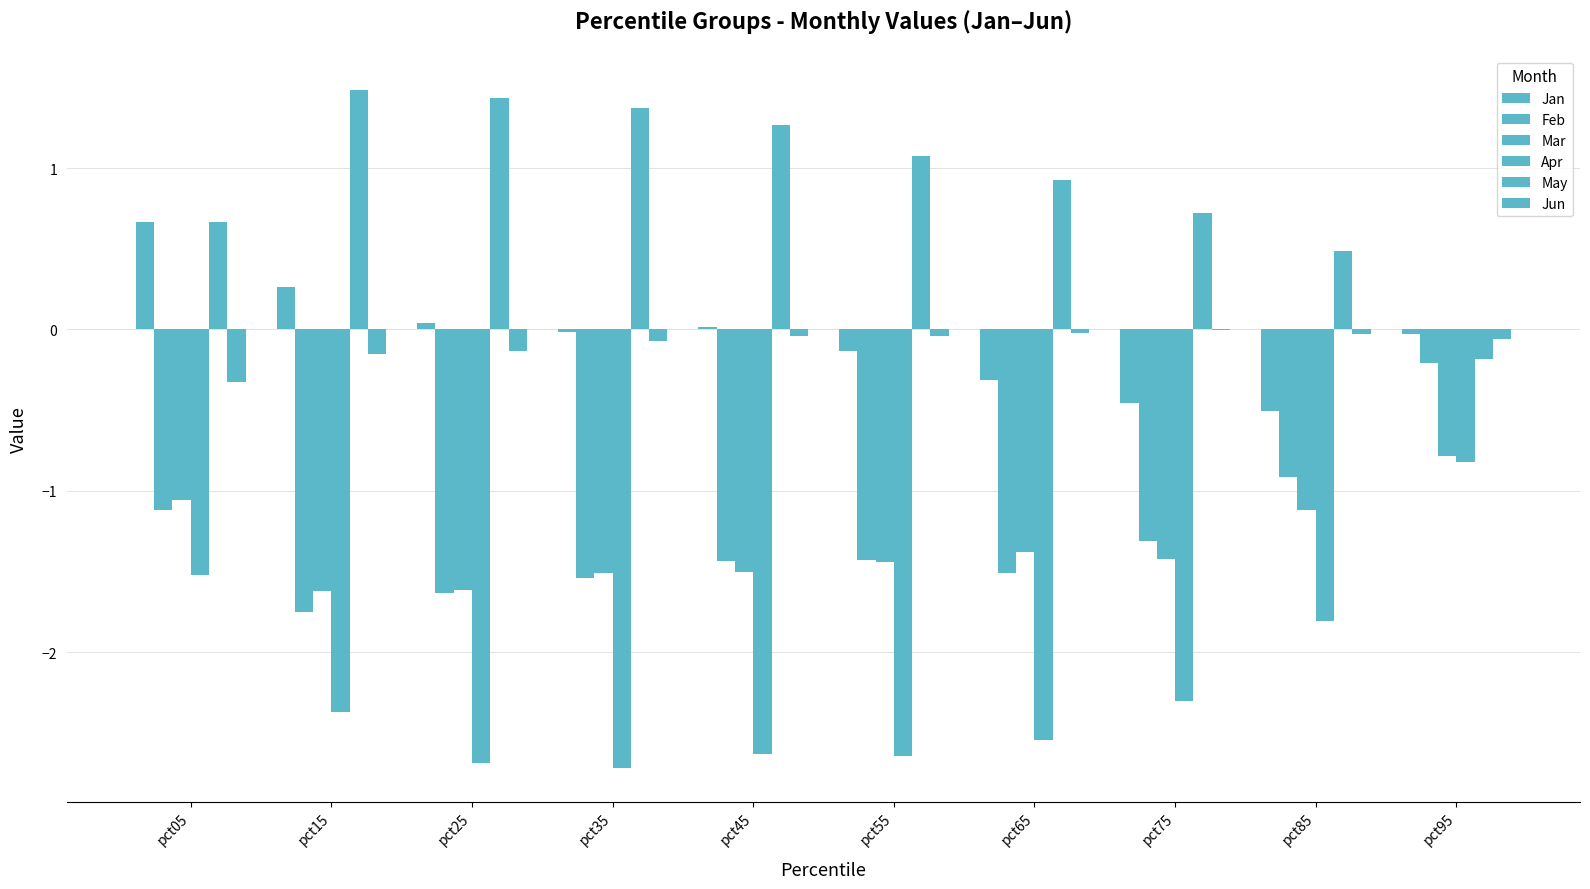

What is the sum of all Jan values?

-0.5